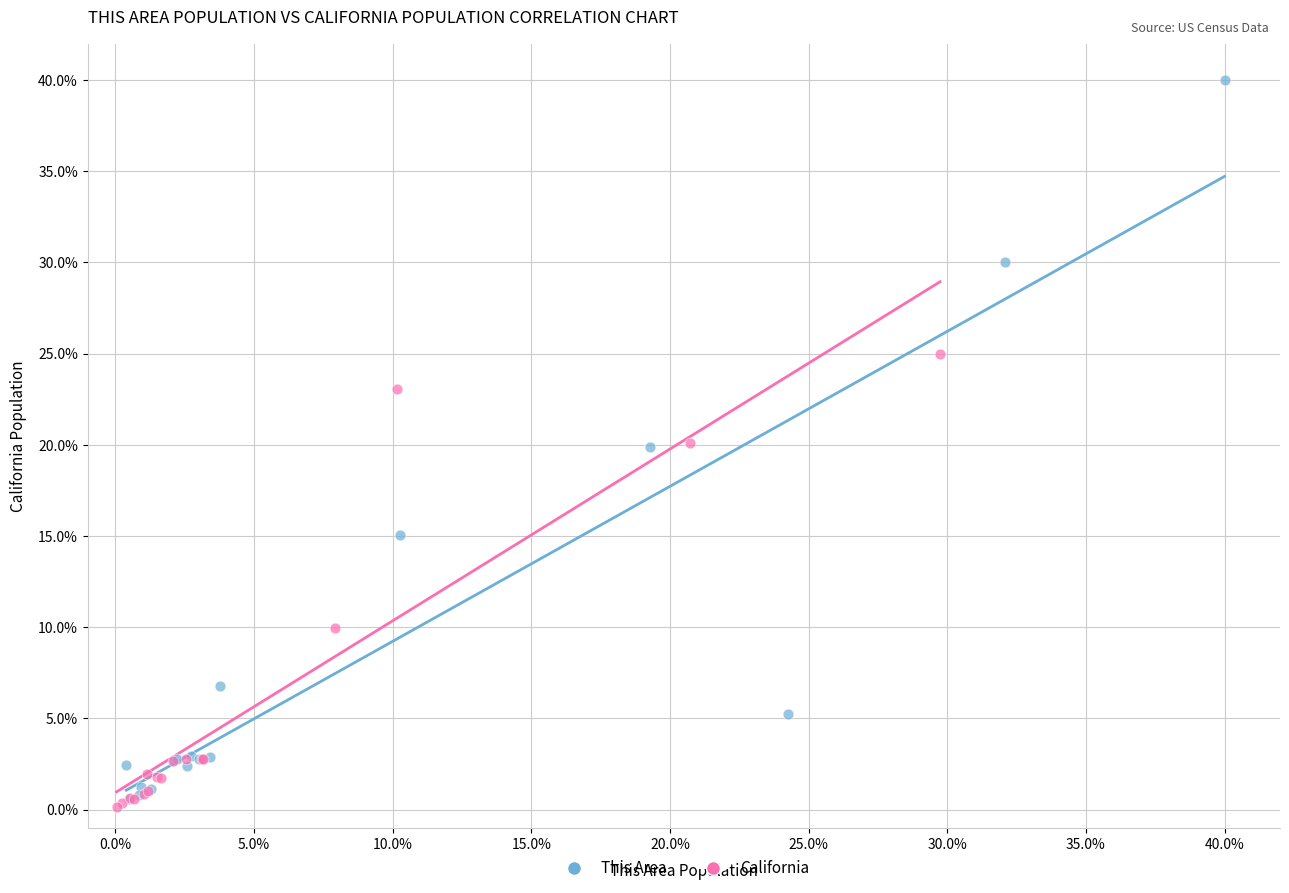

Which series has the widest spread of Y values?

This Area